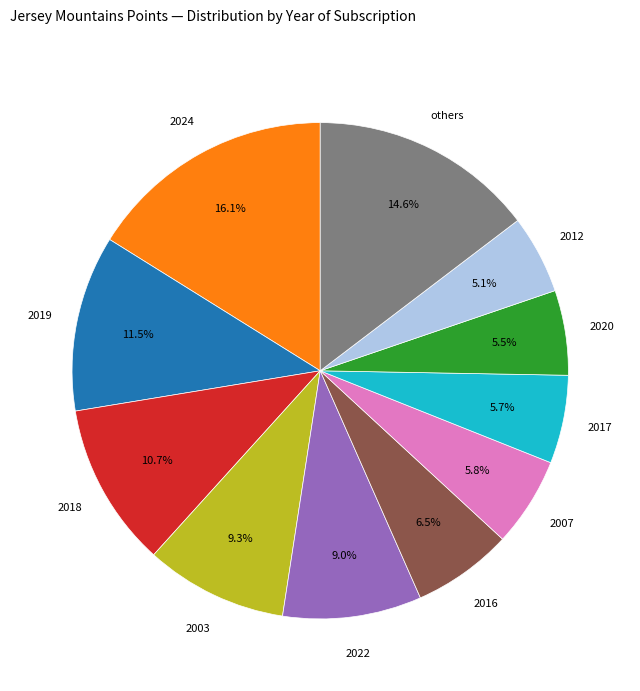

Which has a higher value, 2020 or 2003?

2003